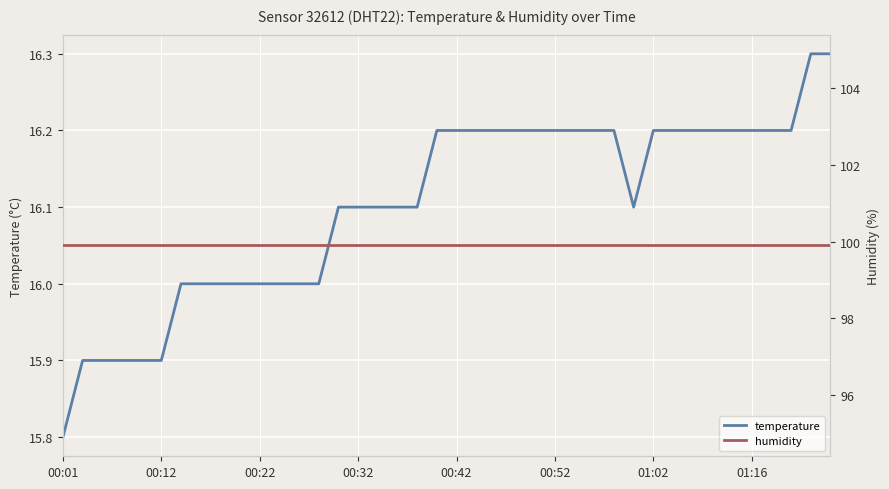

How many temperature values are between 16 and 17?

34